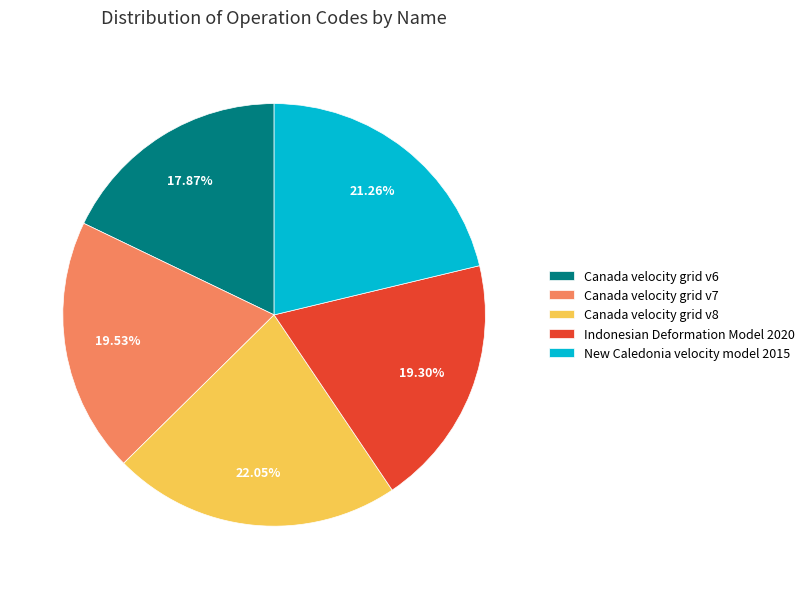

To the nearest percent, what is the difference between the largest and smallest slice percentages?

4%